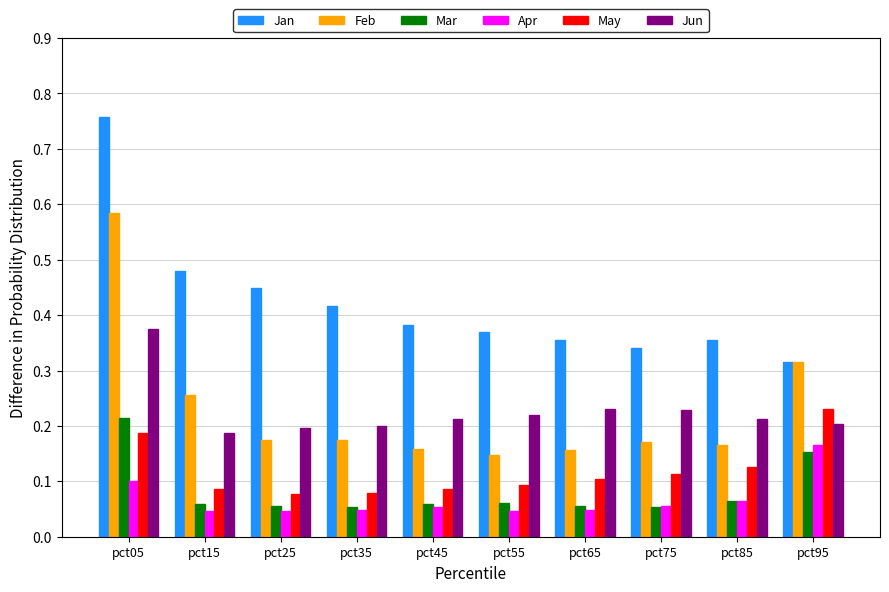

Count the Mar values in the range 0 to 1.

10